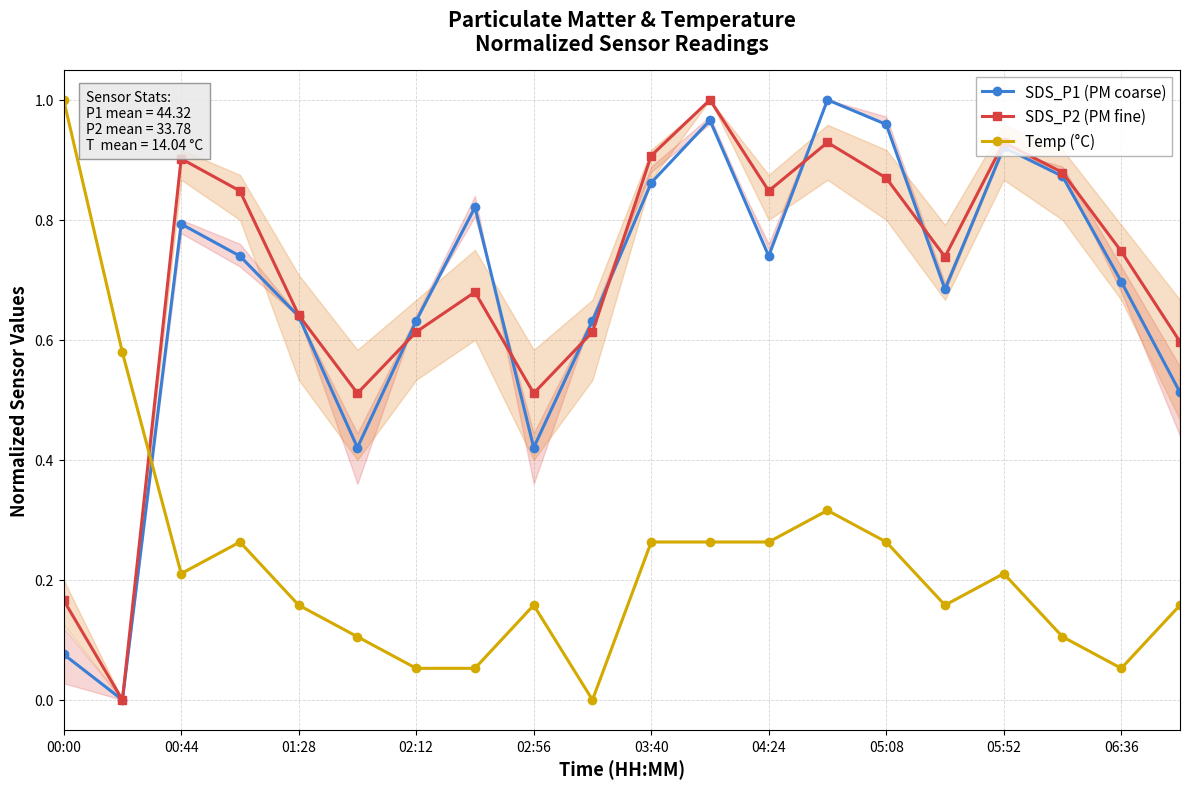

At which category does Temp (°C) reach its first local valley?

00:44